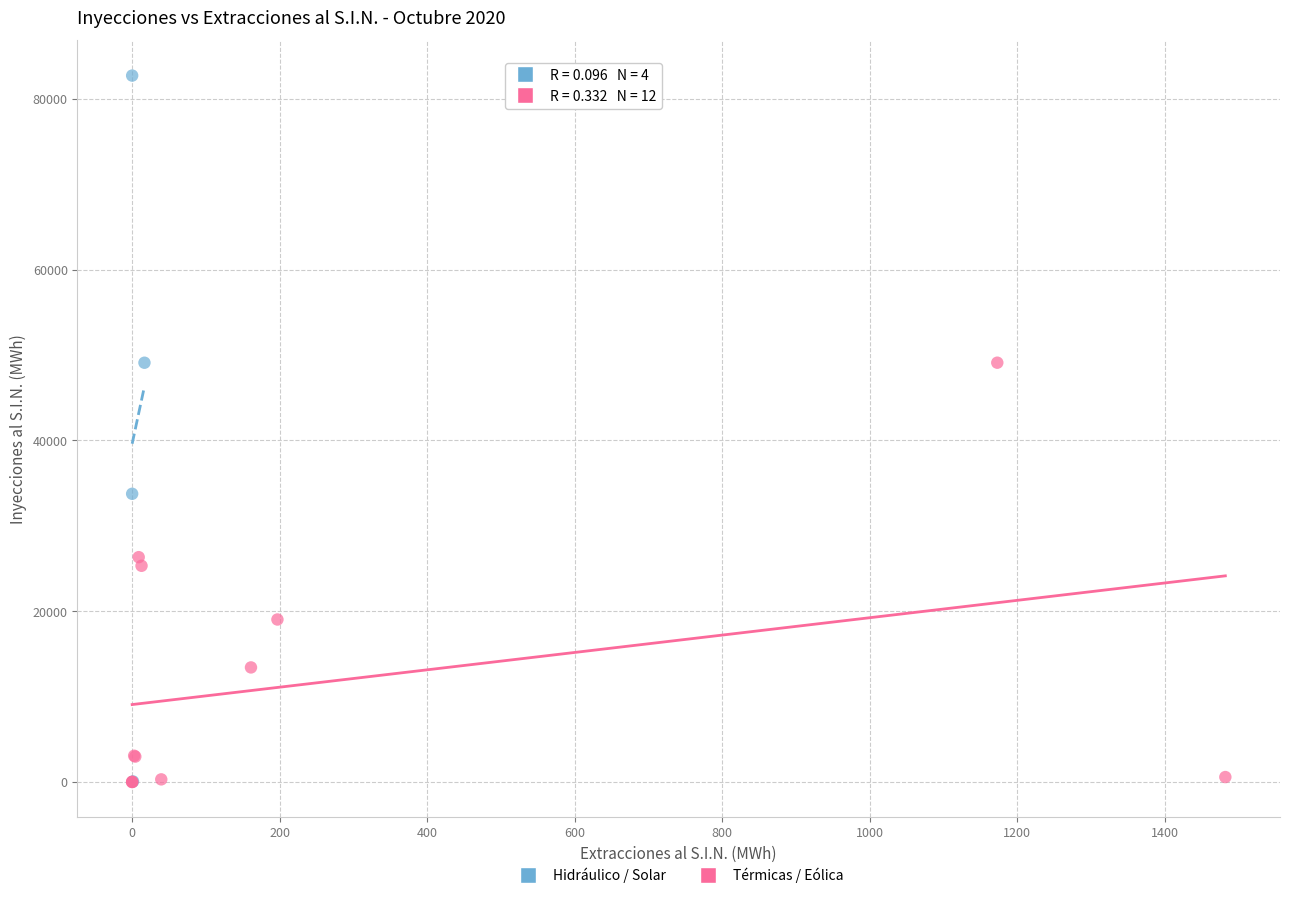

Which series has the largest Y range (max minus min)?

Hidráulico / Solar